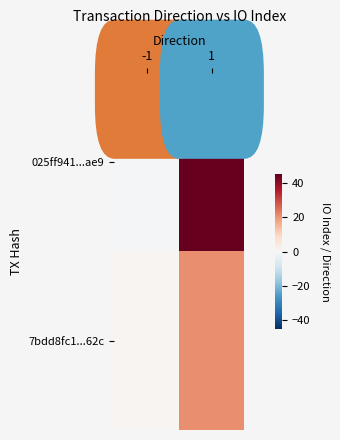

What is the minimum value shown in the chart?

-1